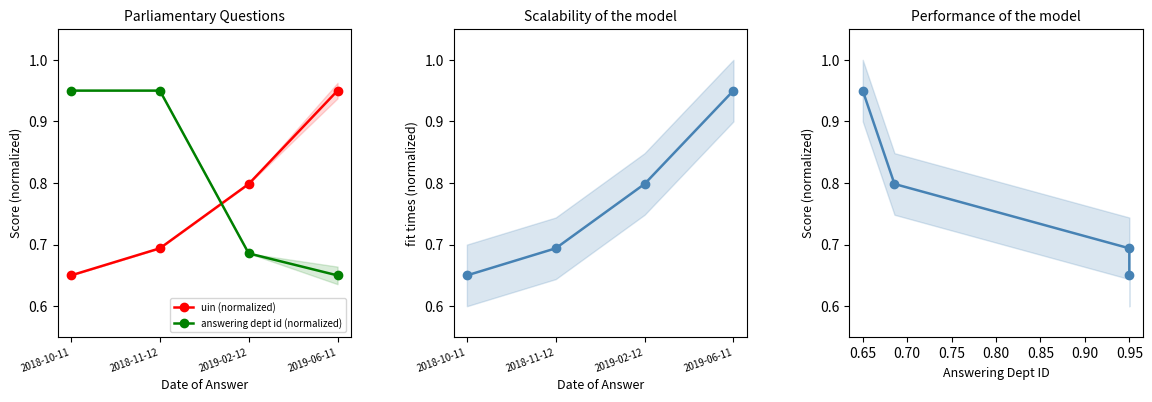

The uin (normalized) series shows 0.2 at 2018-11-12. True or false?

False